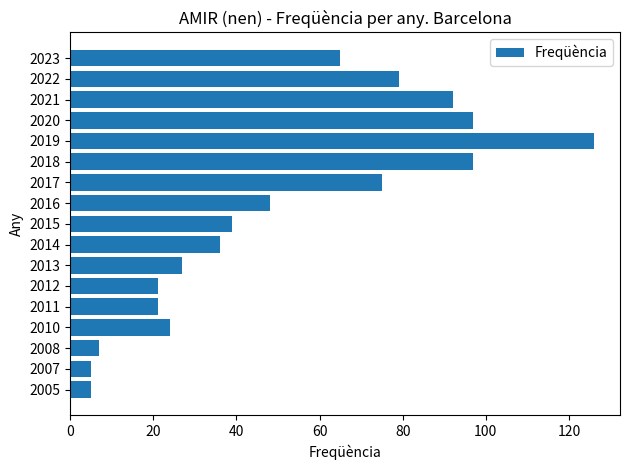

What is the average value?

51